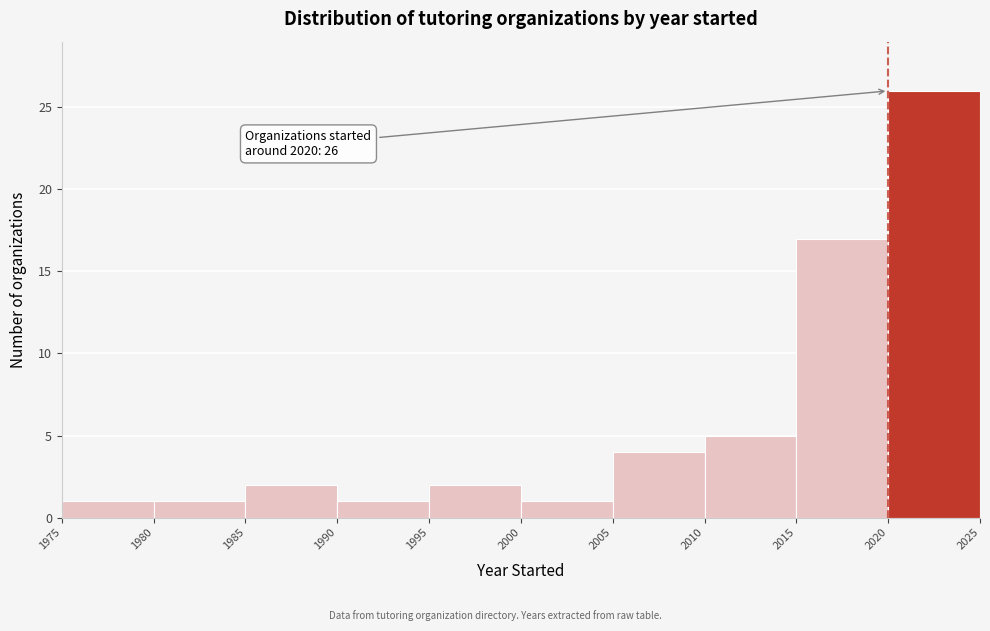

Over which range of the x-axis is the bar tallest?

2020 to 2025